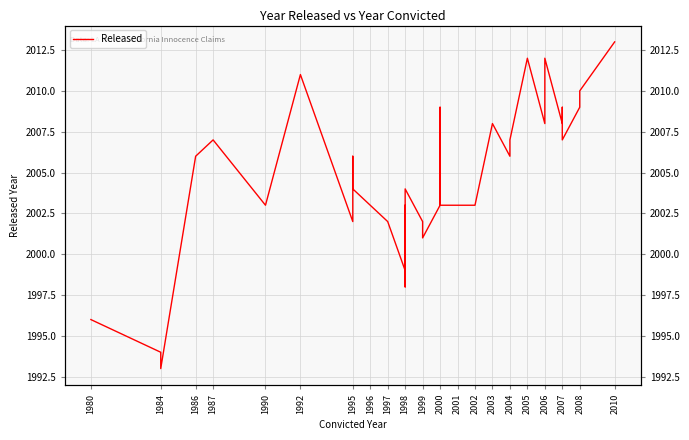

What is the average value?

2004